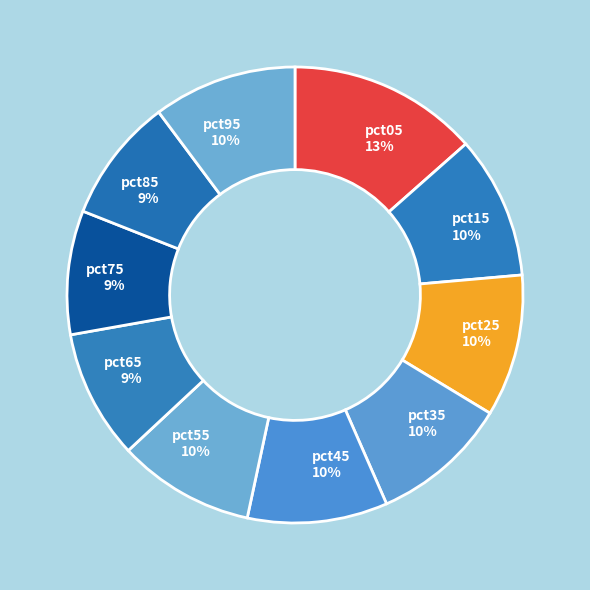

Between pct85 and pct05, which is larger?

pct05